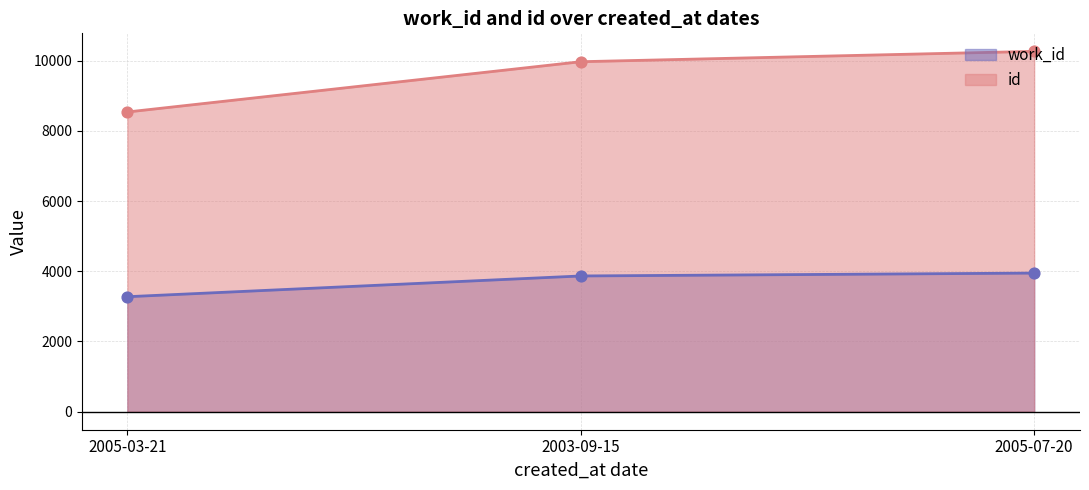

What are all the series names shown in the legend?

work_id, id